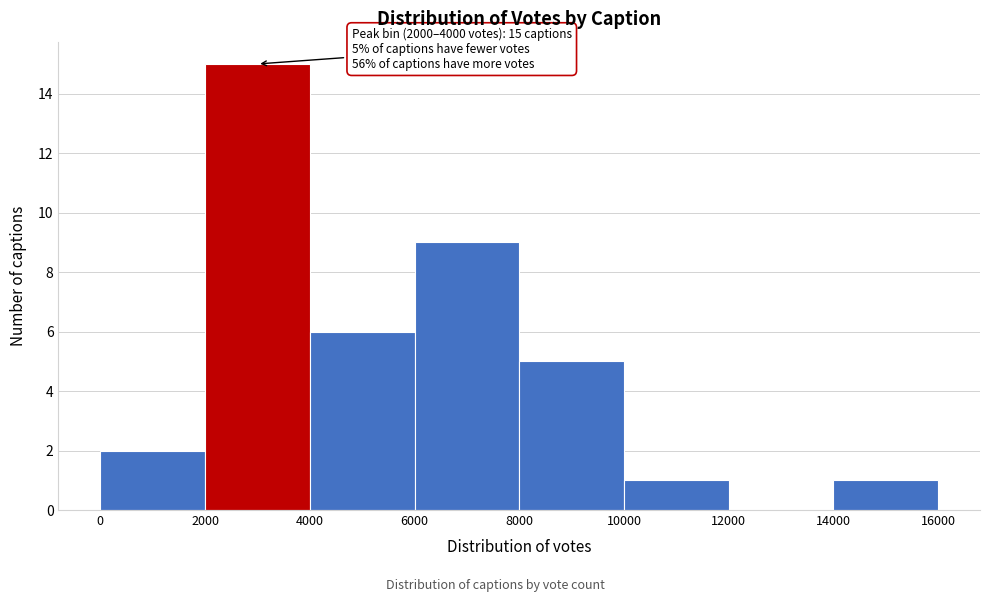

Over which range of the x-axis is the bar tallest?

2000 to 4000